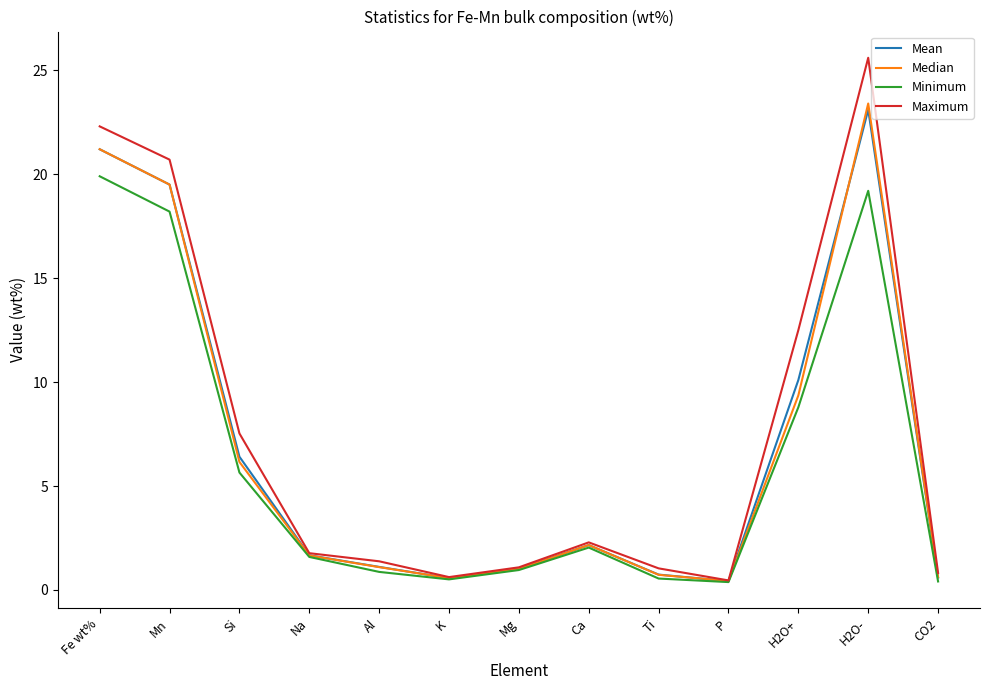

Which series changed the most between Na and Mg?

Maximum